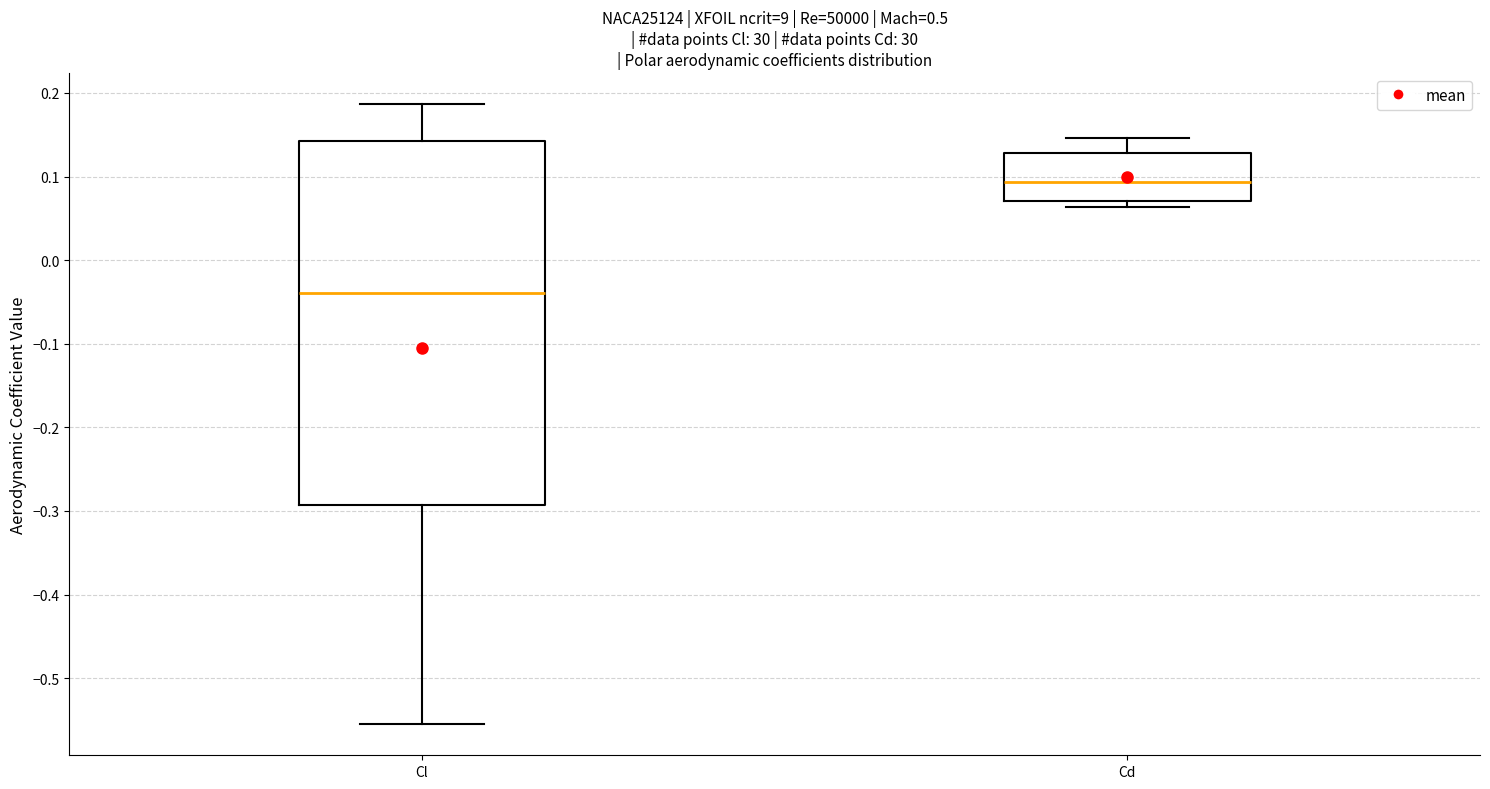

Reading left to right, transcribe this box plot: for each box, give where its median line is, the range the box spans, and where its two whiskers end, as read against the y-axis. The values are not printed on the chart, so give them approximately, as read against the axis.

Cl: median -0.04, box -0.29 to 0.14, whiskers -0.56 to 0.19
Cd: median 0.09, box 0.07 to 0.13, whiskers 0.06 to 0.15